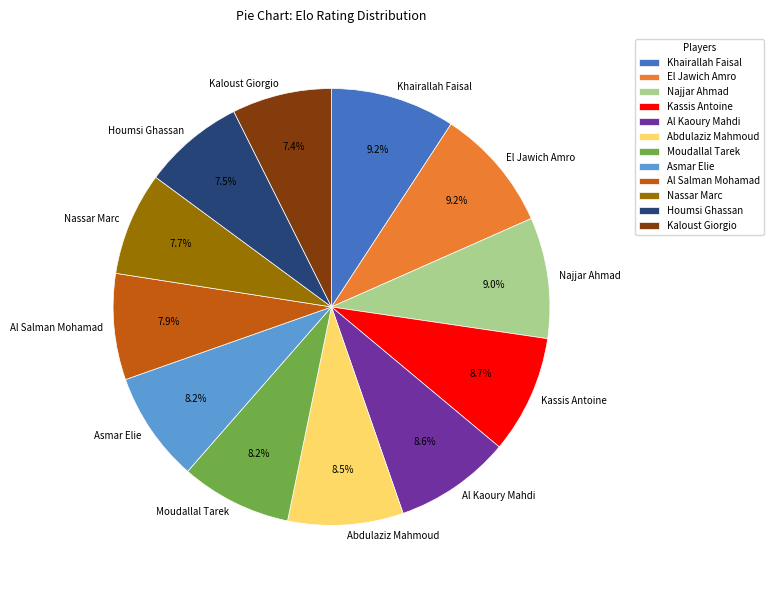

To the nearest percent, what is the difference between the largest and smallest slice percentages?

2%